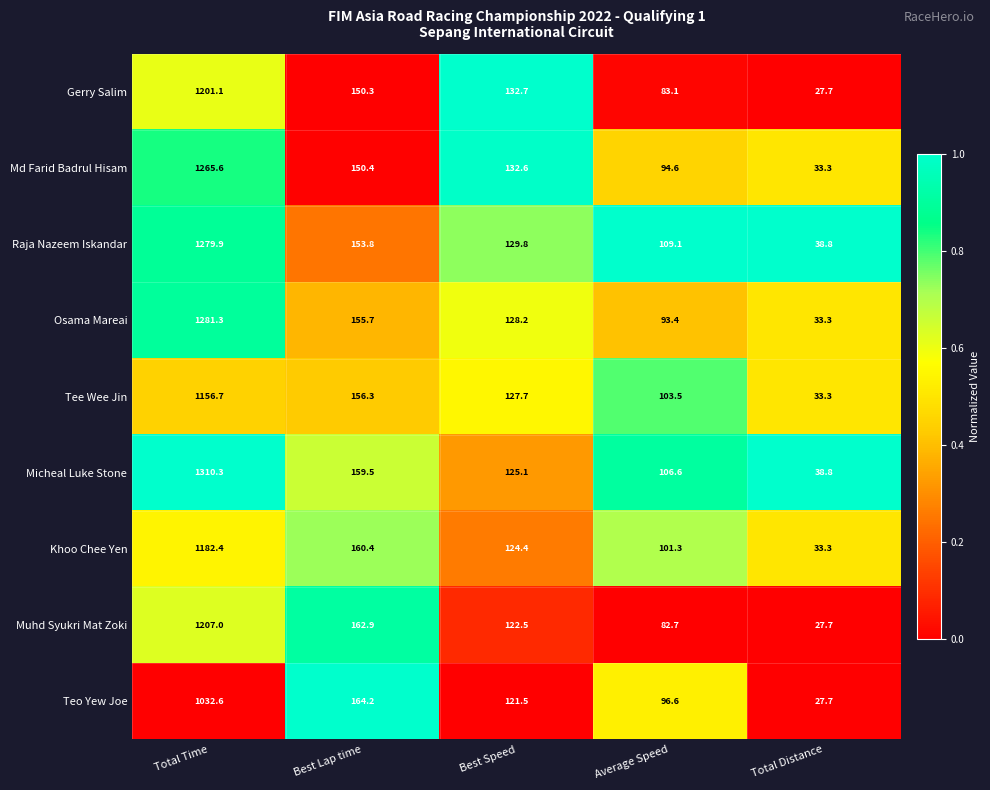

At Best Lap time, list the series in order from largest to smallest.

Teo Yew Joe, Muhd Syukri Mat Zoki, Khoo Chee Yen, Micheal Luke Stone, Tee Wee Jin, Osama Mareai, Raja Nazeem Iskandar, Md Farid Badrul Hisam, Gerry Salim